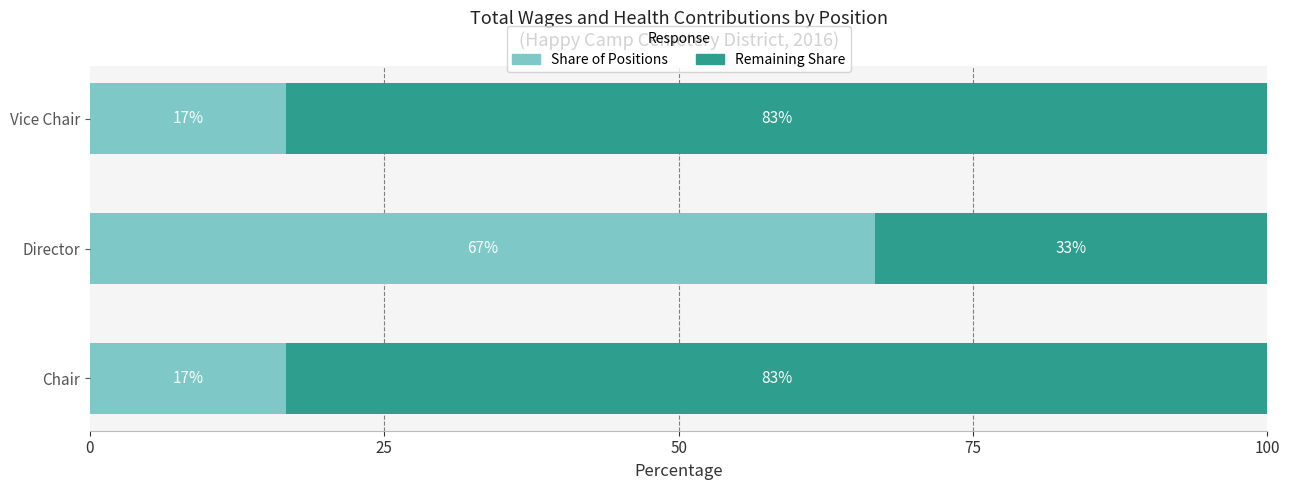

What is the difference between the maximum and minimum values in the Share of Positions series?

50.0